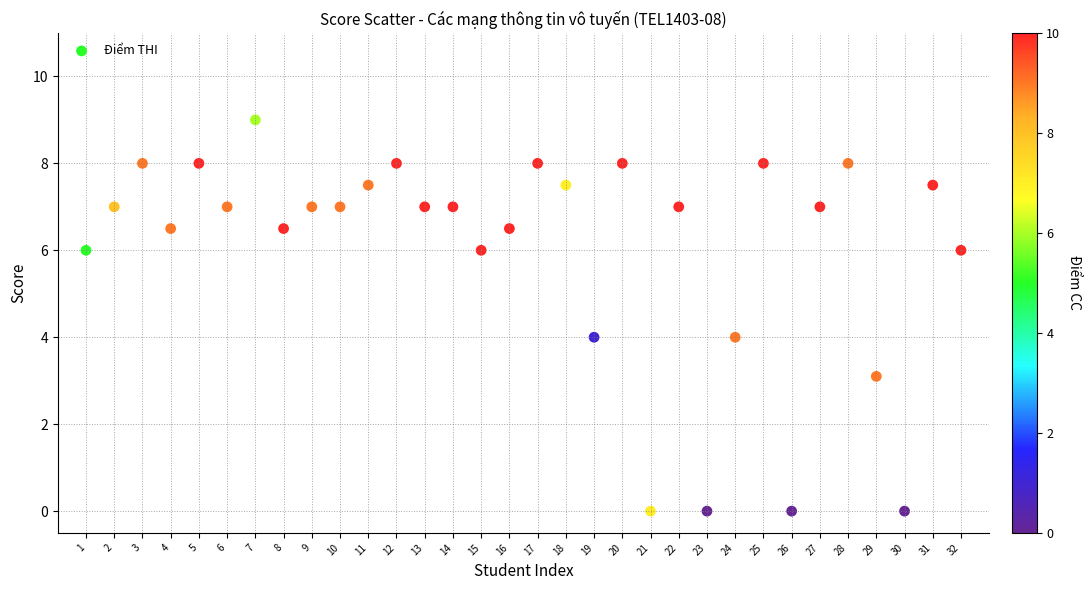

What is the range of Y values (max minus min)?

9.0